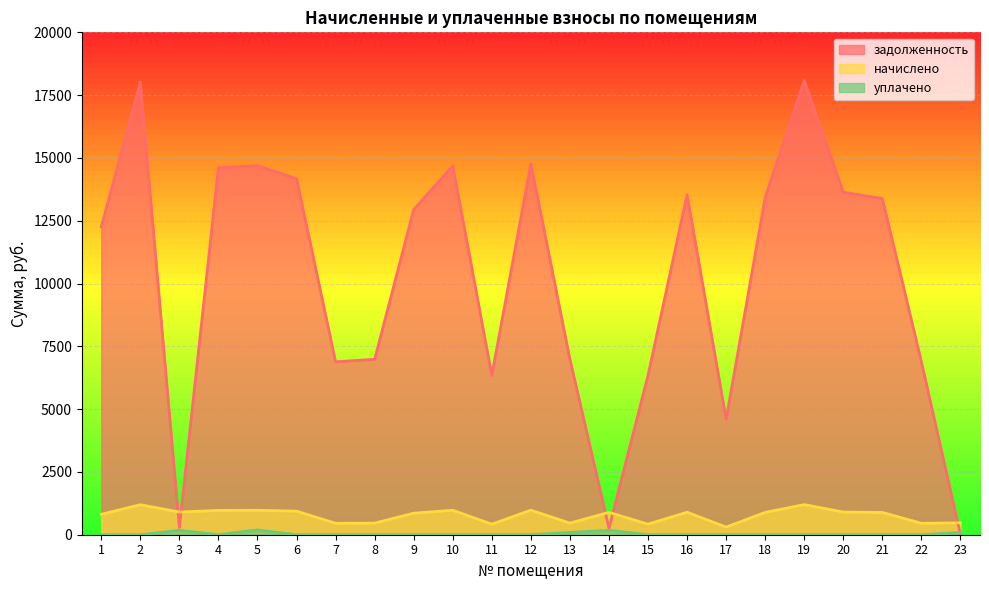

At which label does начислено reach its minimum?

17